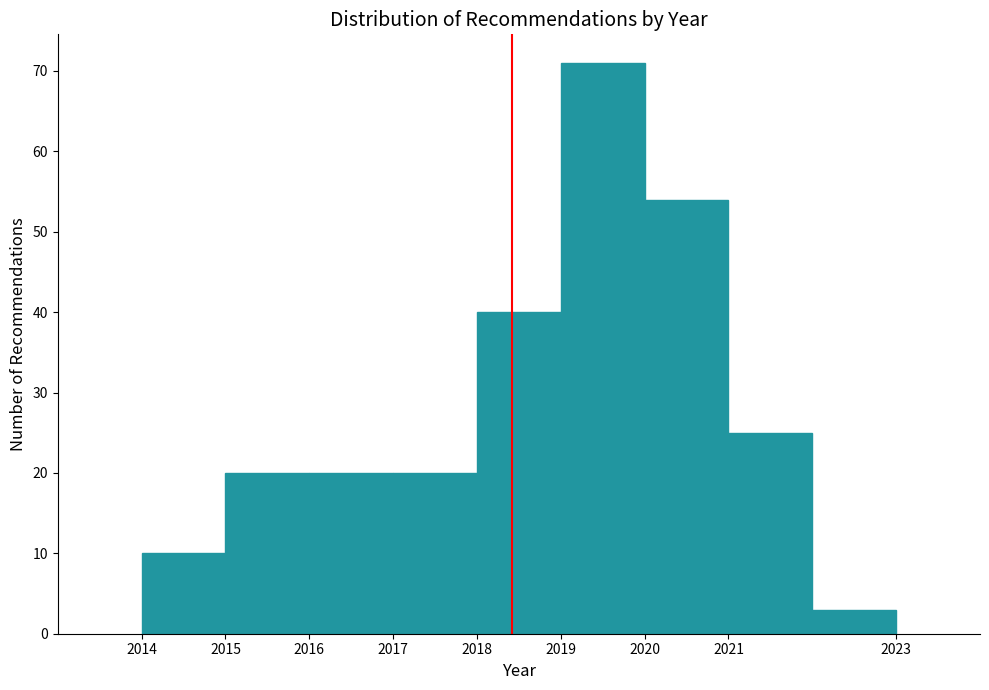

Reading left to right, transcribe this chart: for each bar, give the range it covers on the x-axis and its height. The values are not printed on the chart, so give them approximately, as read against the axis.

2014 to 2015: 10
2015 to 2016: 20
2016 to 2017: 20
2017 to 2018: 20
2018 to 2019: 40
2019 to 2020: 71
2020 to 2021: 54
2021 to 2022: 25
2022 to 2023: 3